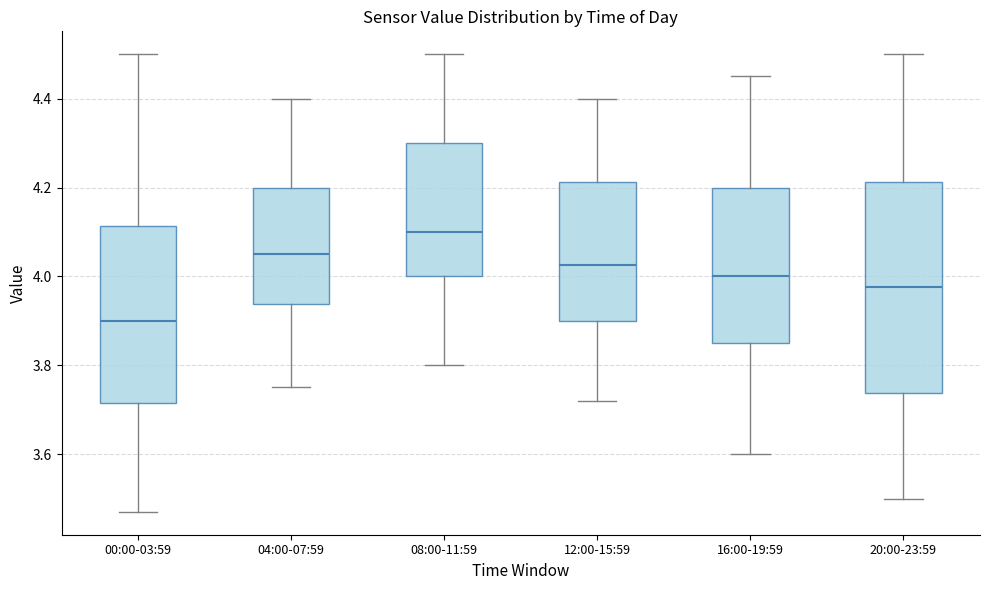

Where does the upper whisker of the box for 20:00-23:59 end on the y-axis? The values are not printed on the chart, so give them approximately, as read against the axis.

4.50